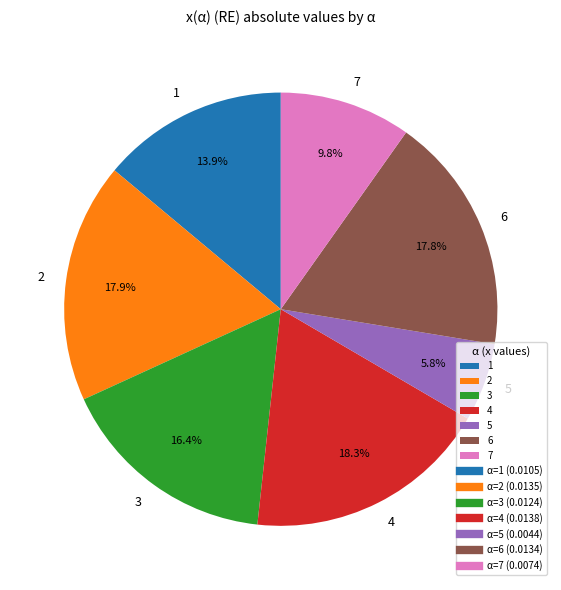

Between 3 and 7, which is larger?

3